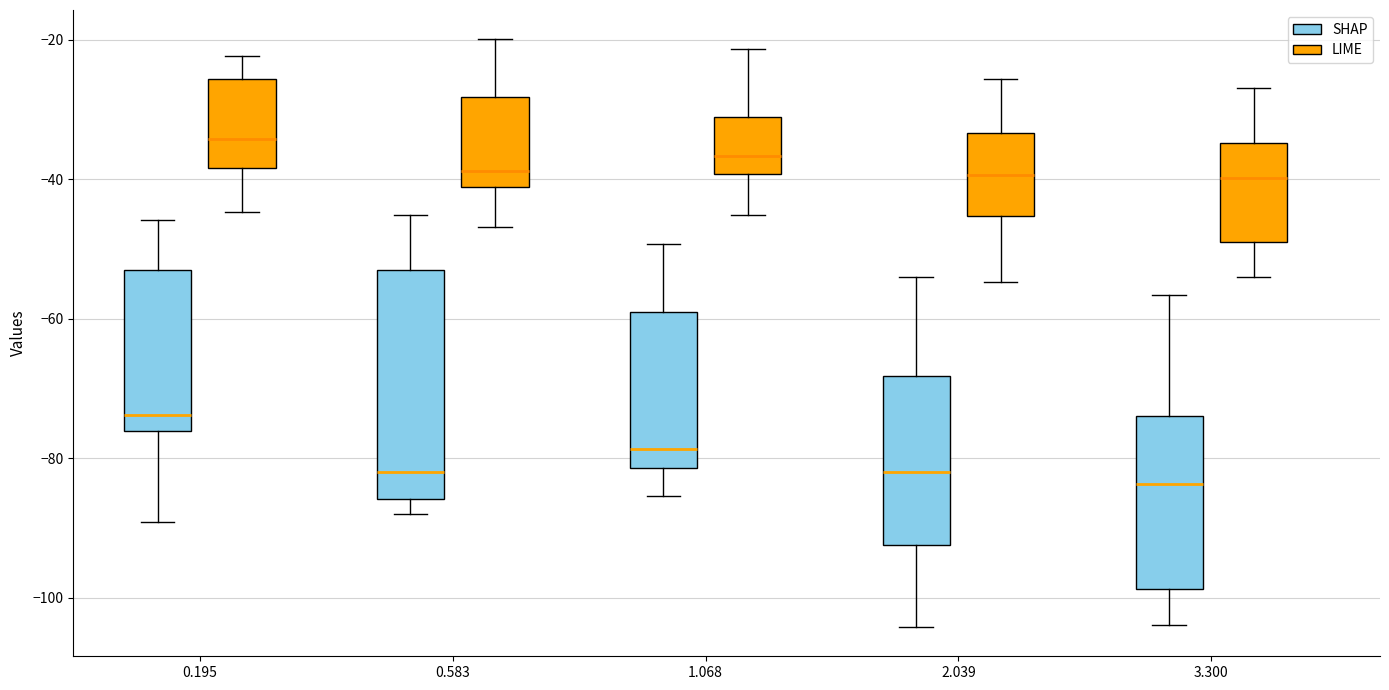

Comparing the boxes themselves (not the whiskers), which one is the tallest?

0.583 (SHAP)